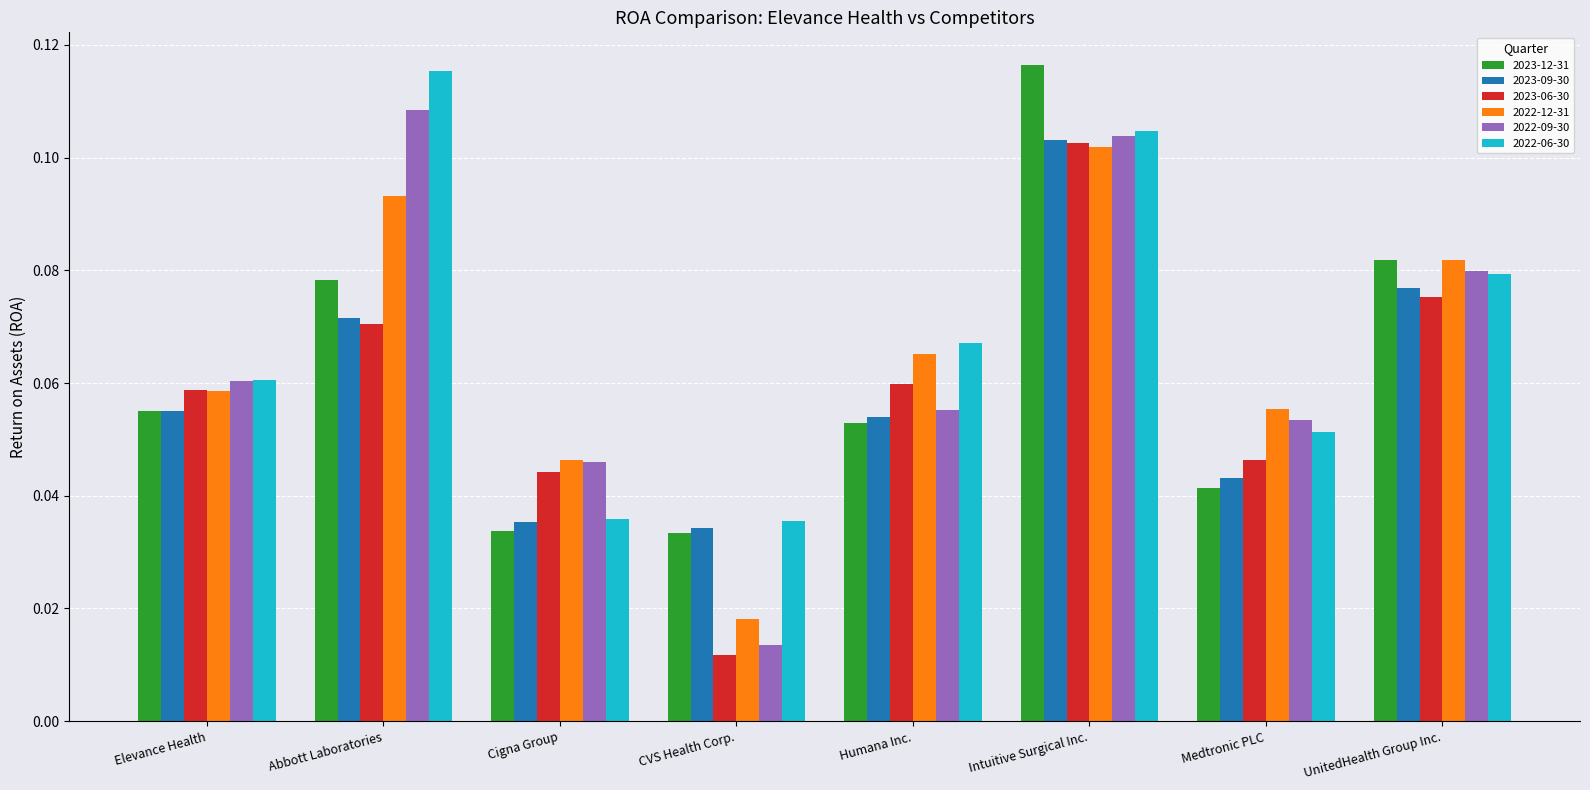

Are the bars horizontal?

No